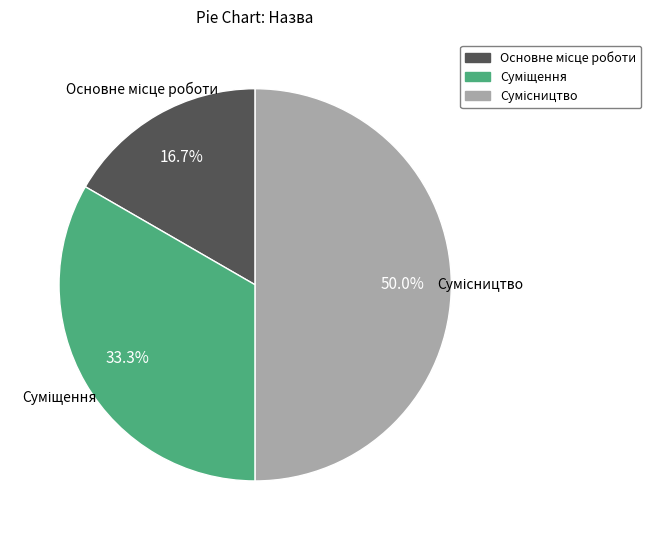

How many slices are in this pie chart?

3